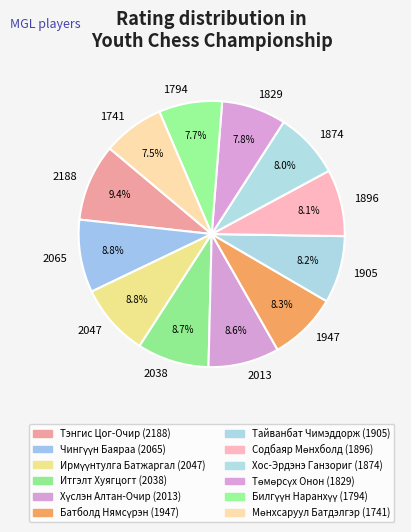

What is the ratio of the value at 1947 to the value at 1741?

1.1